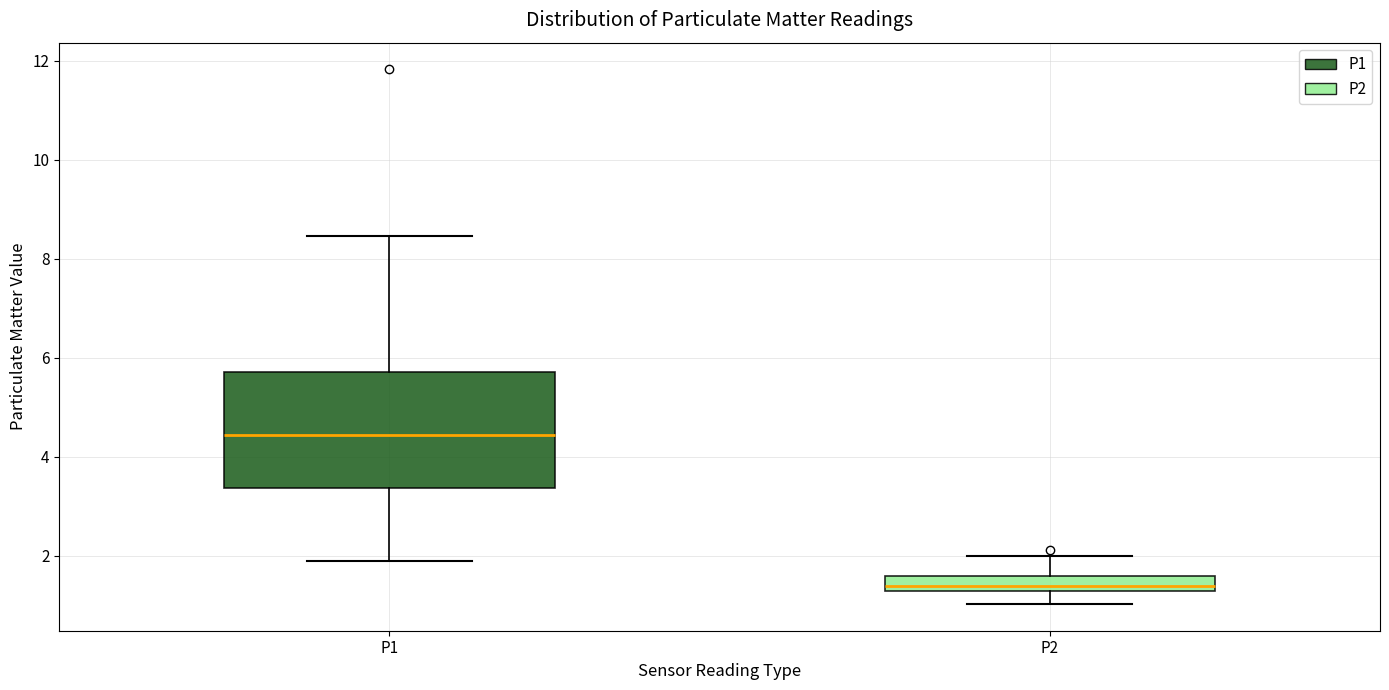

Which box has the highest median line?

P1